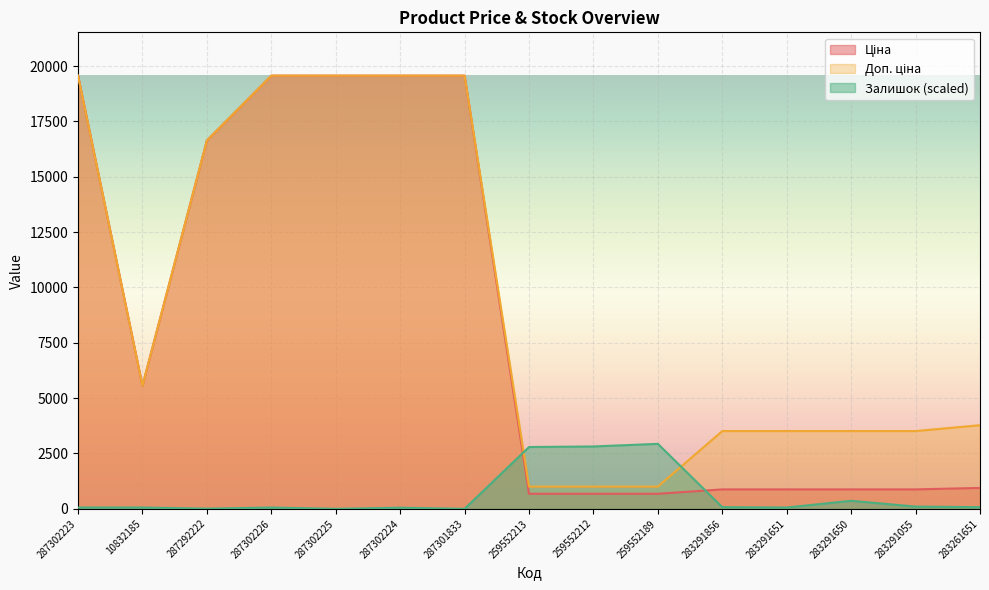

True or false: Ціна has more than 1 points higher than both neighbors.

False